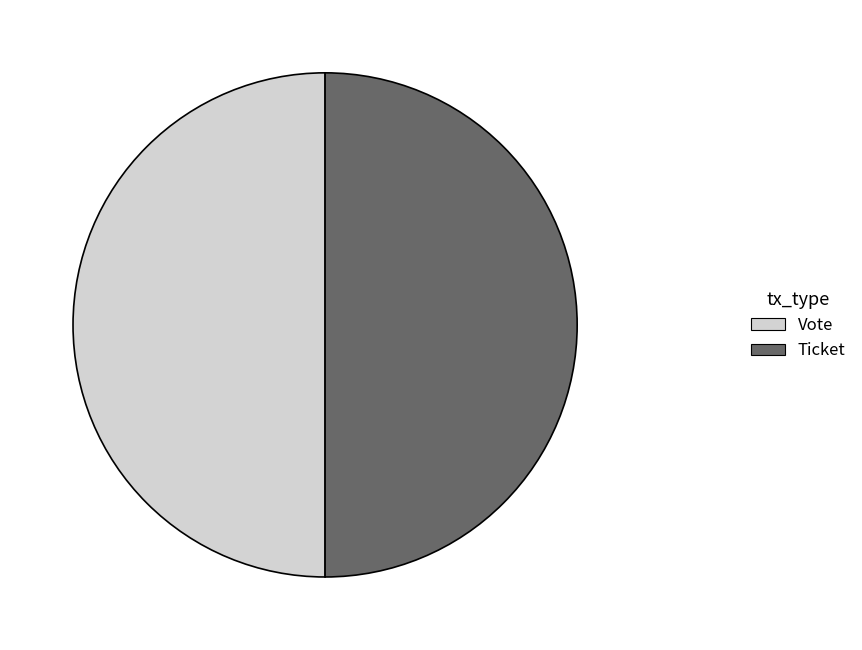

The Vote slice represents 64% of the pie. True or false?

False